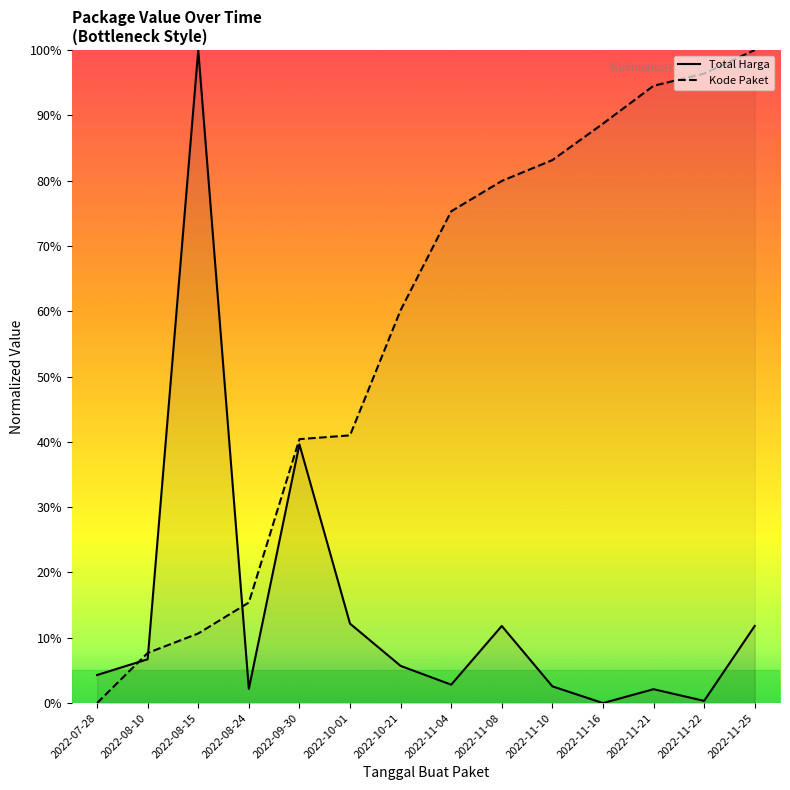

Reading left to right, list all the values displayed in this chart.

Total Harga: 2022-07-28=4.3	2022-08-10=6.7	2022-08-15=100.0	2022-08-24=2.2	2022-09-30=39.6	2022-10-01=12.2	2022-10-21=5.7	2022-11-04=2.8	2022-11-08=11.8	2022-11-10=2.6	2022-11-16=0.0	2022-11-21=2.1	2022-11-22=0.3	2022-11-25=11.8
Kode Paket: 2022-07-28=0.0	2022-08-10=7.7	2022-08-15=10.7	2022-08-24=15.4	2022-09-30=40.4	2022-10-01=41.0	2022-10-21=60.2	2022-11-04=75.3	2022-11-08=79.9	2022-11-10=83.1	2022-11-16=88.7	2022-11-21=94.5	2022-11-22=96.4	2022-11-25=100.0